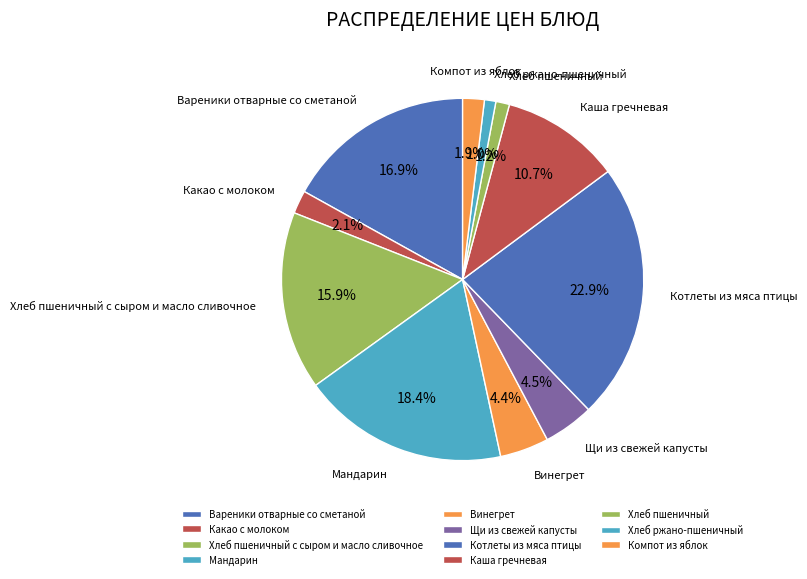

How many segments does this pie chart have?

11